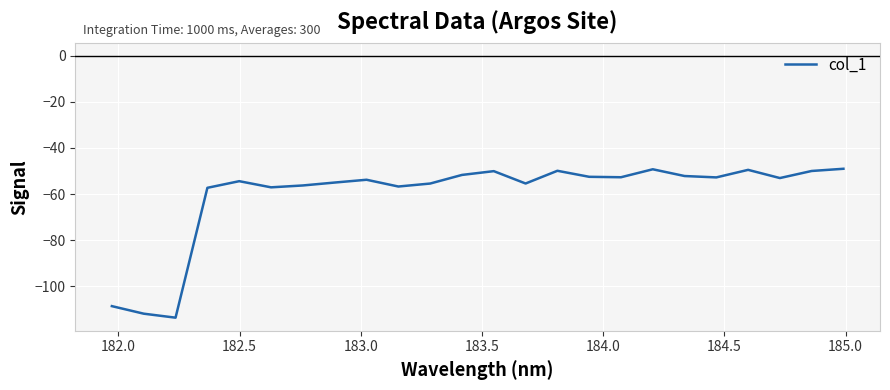

What is the greatest value displayed?

-49.0